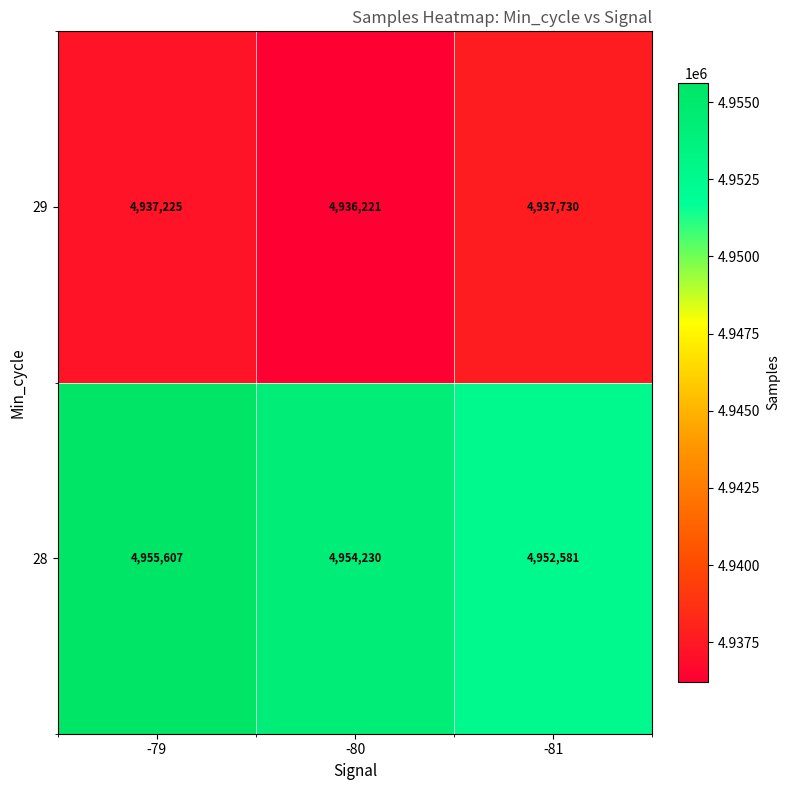

What is the difference between the second highest and minimum values in the 29 series?

1004